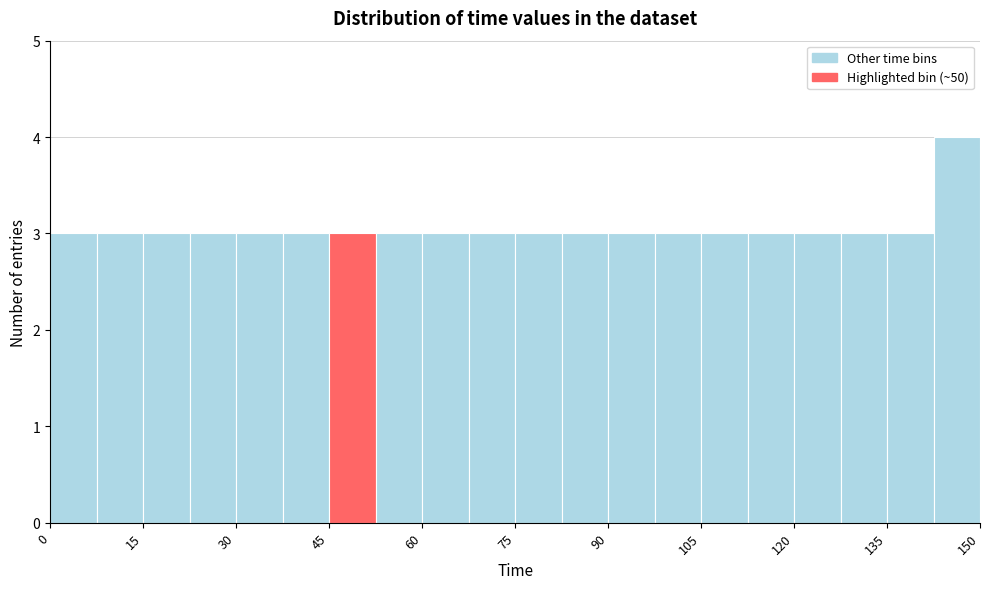

Read against the x-axis, roughly where is the centre of the tallest bar?

146